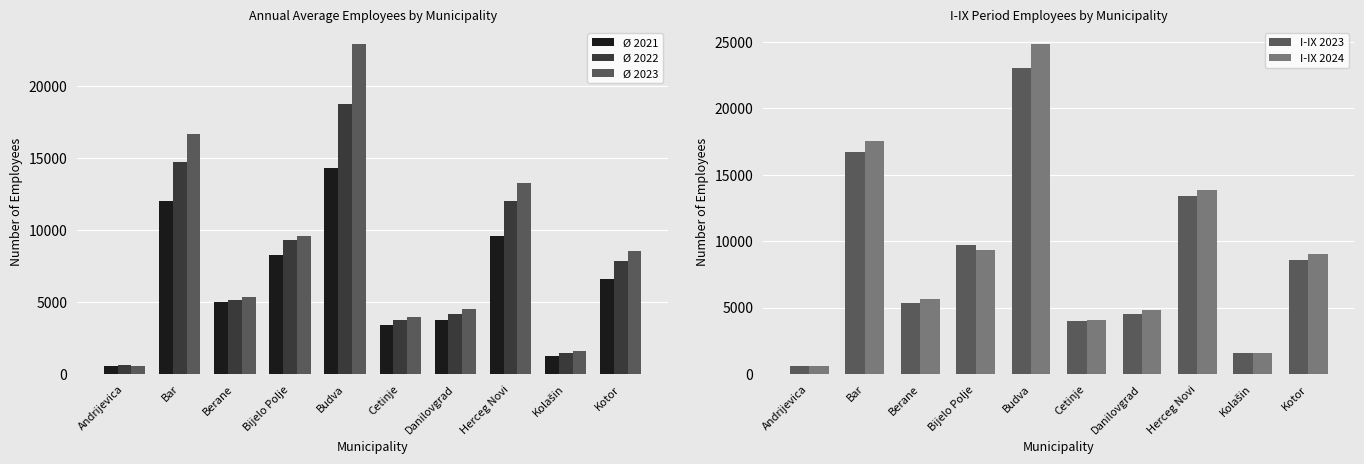

True or false: Ø 2022 has a value of 18792 at Budva.

True